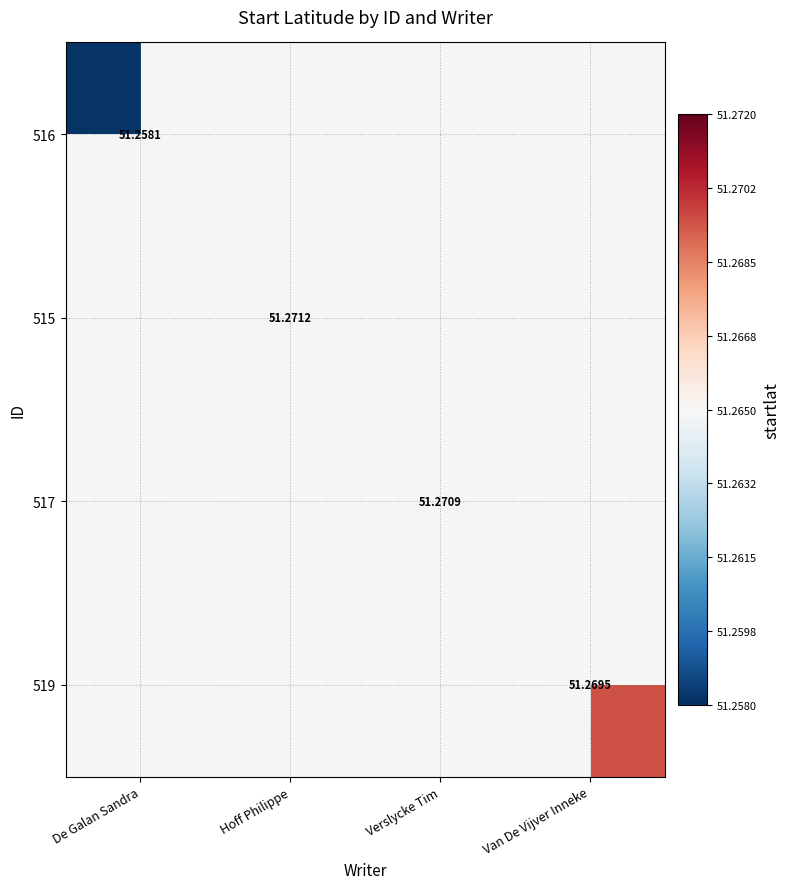

At which category does the chart reach its peak across all series?

Hoff Philippe